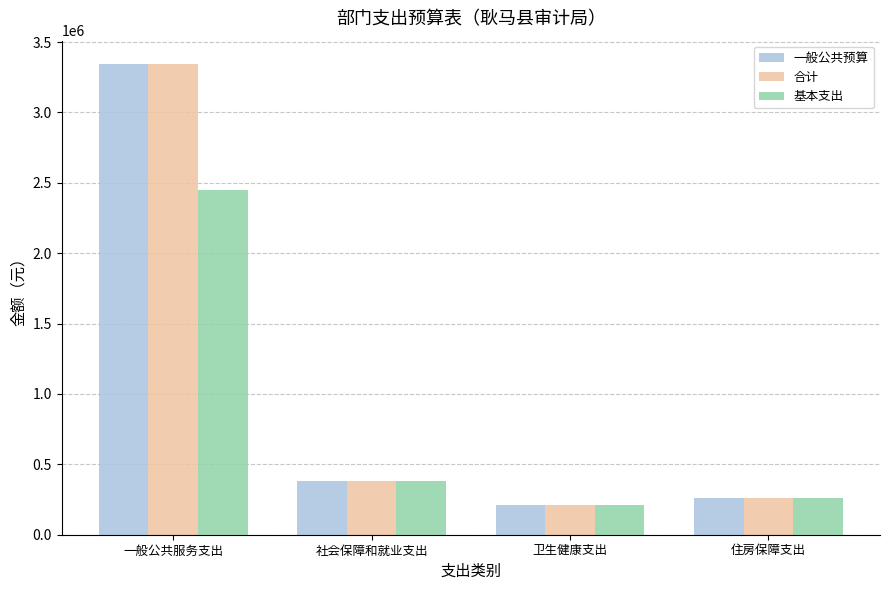

What is the difference between the highest and lowest values at 一般公共服务支出?

894500.0